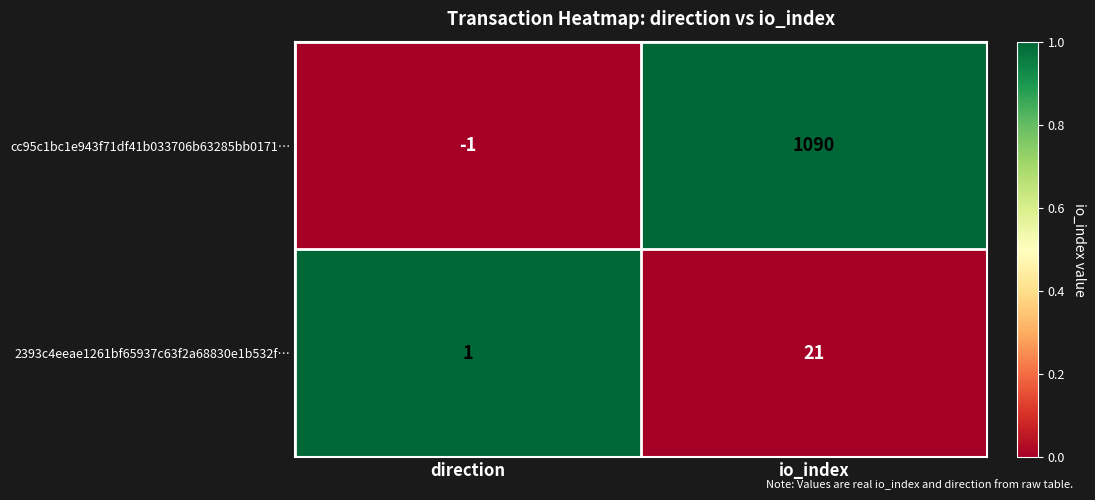

Which series has the largest total across all categories?

cc95c1bc1e943f71df41b033706b63285bb0171…